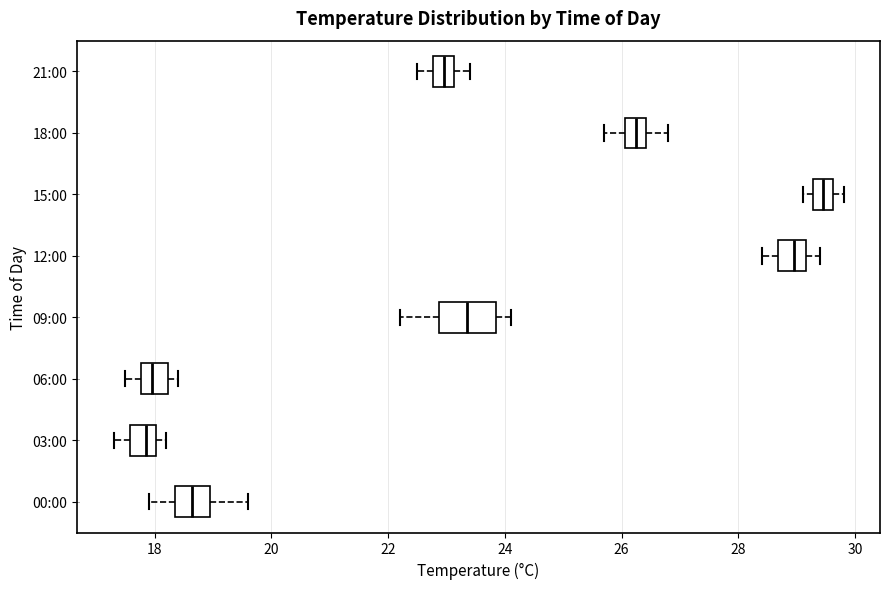

Which box has the furthest to the right median line?

15:00